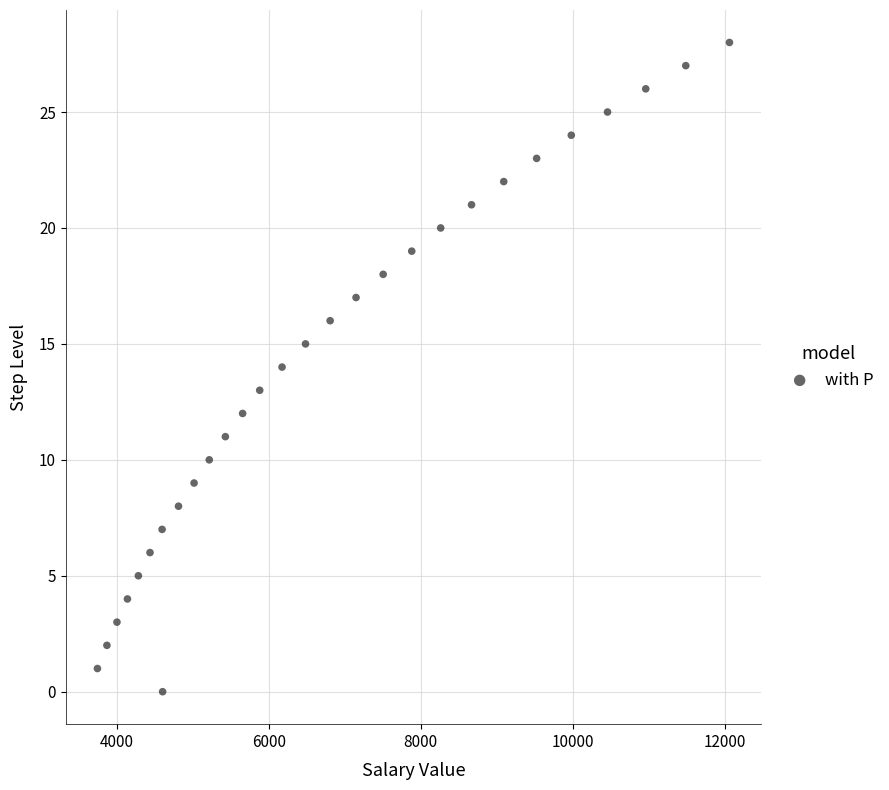

What is the range of Y values (max minus min)?

28